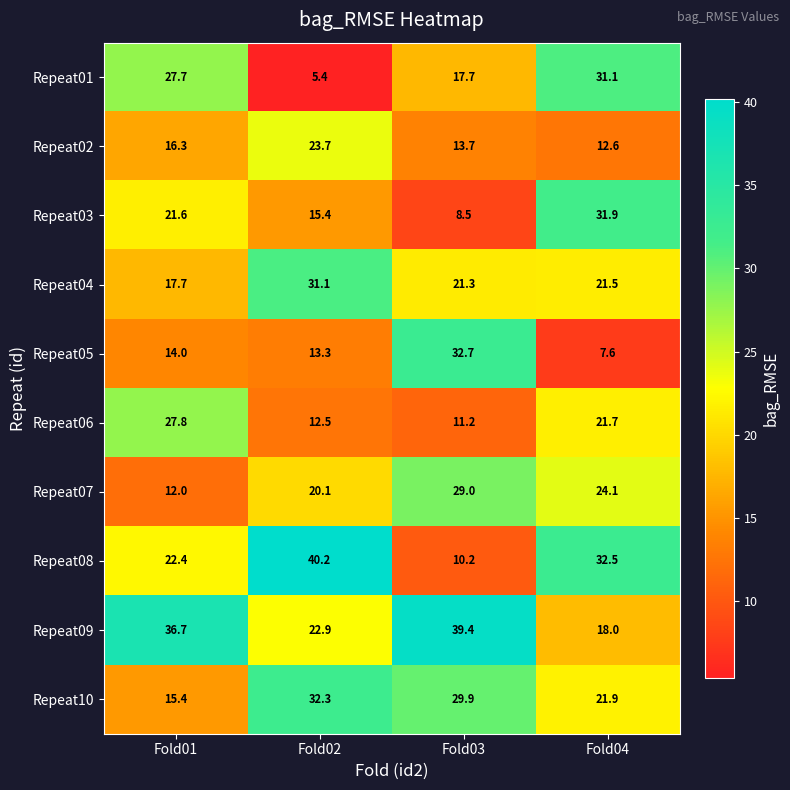

What is the difference between the second highest and minimum values in the Repeat08 series?

22.3